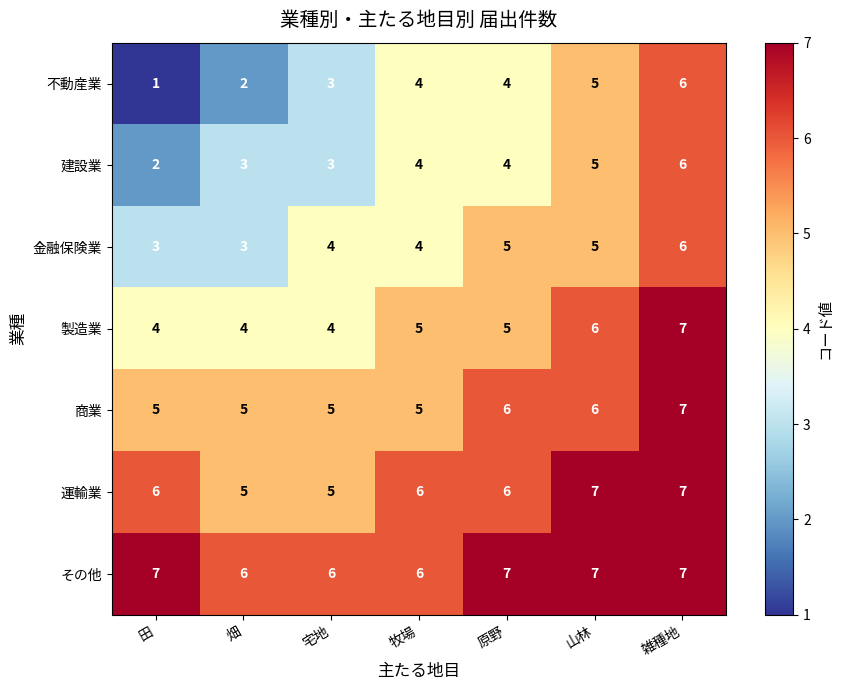

Count the number of data series in this chart.

7